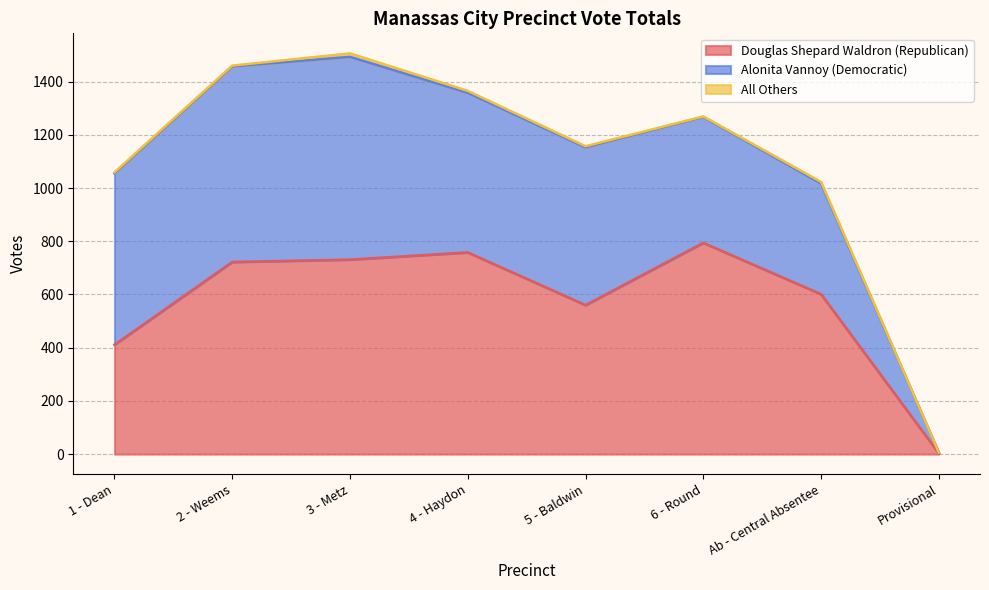

How many lines are shown in the chart?

3